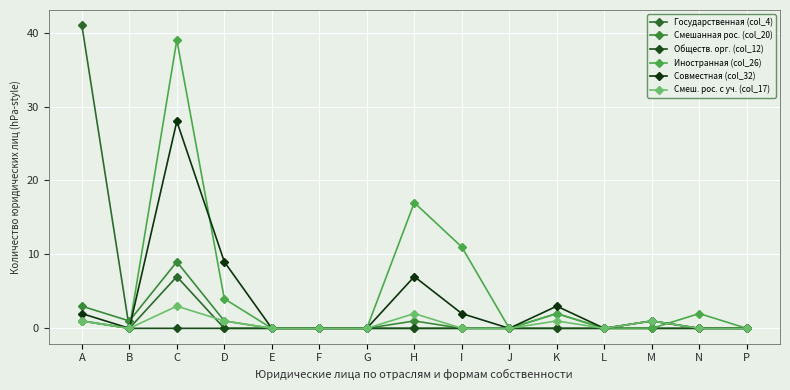

What is the sum of all Государственная (col_4) values?

48